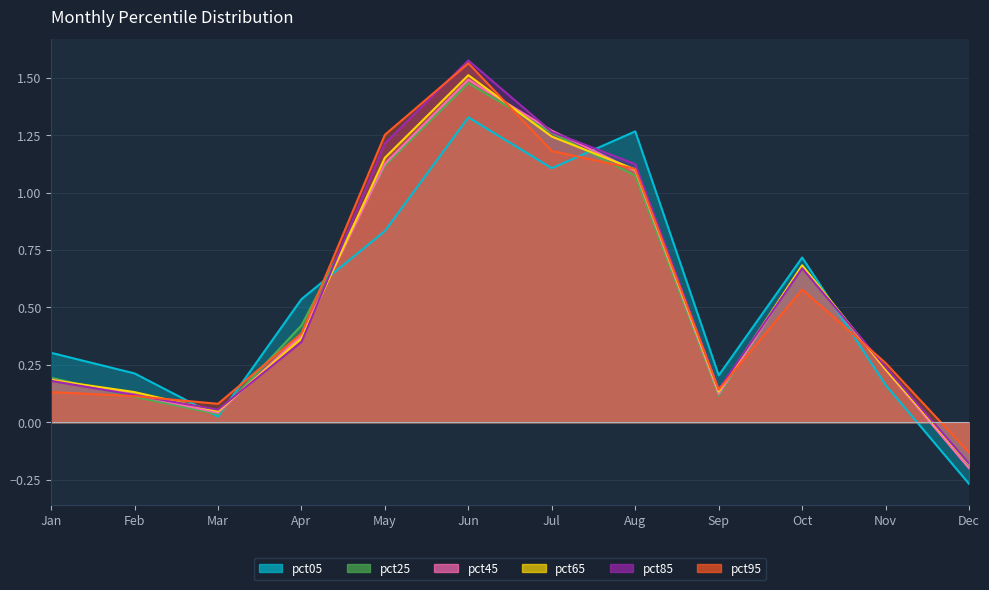

Which series has the largest total across all categories?

pct85